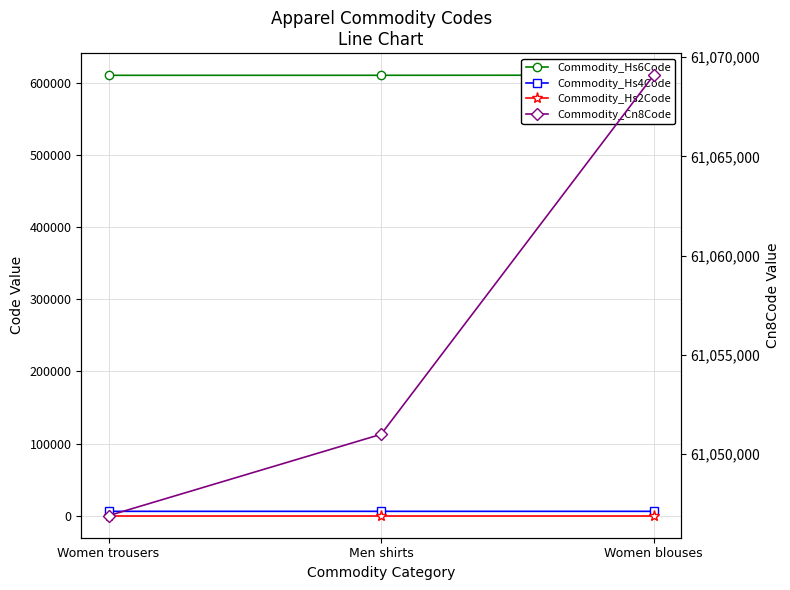

What position from the right is Men shirts?

2